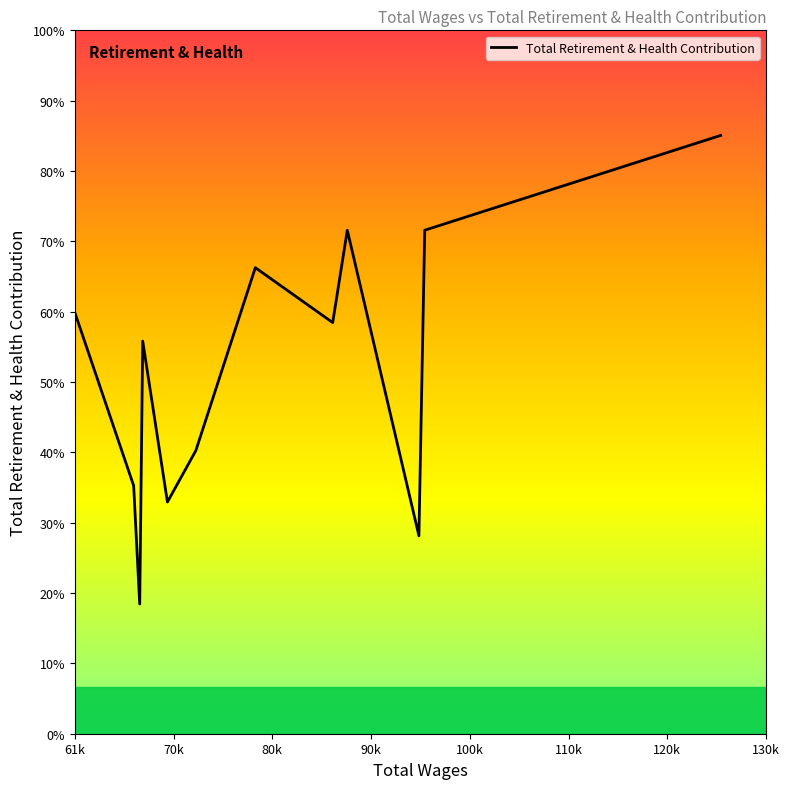

Does the chart have visible grid lines?

No